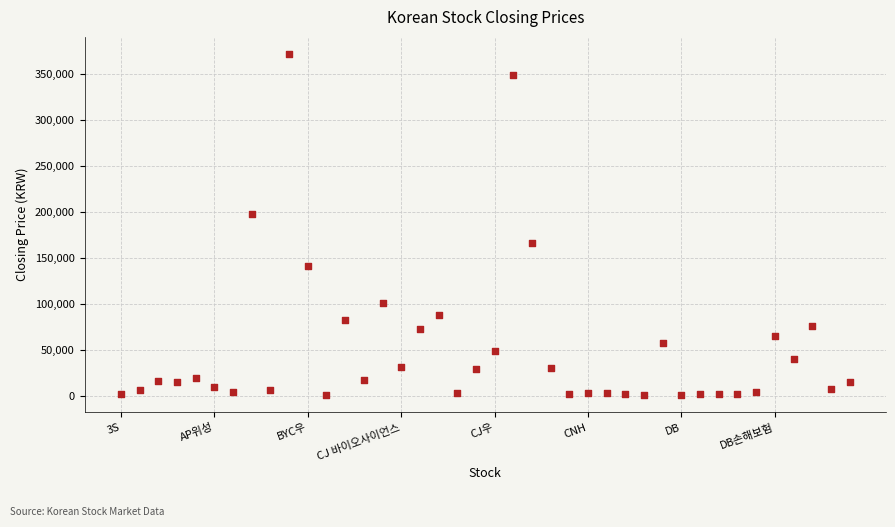

What Y value in the scatter plot is closest to 185954?

197500